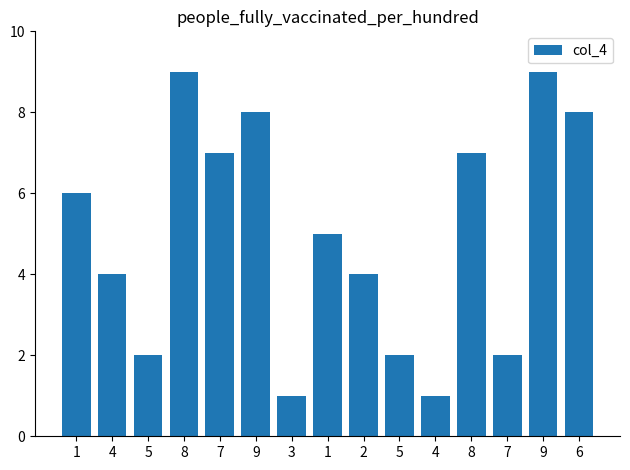

How many bars are there in total?

15